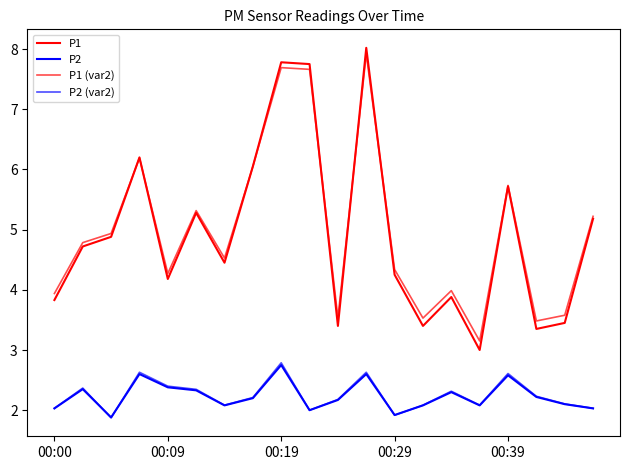

How many interior local valleys does the P2 series have?

5